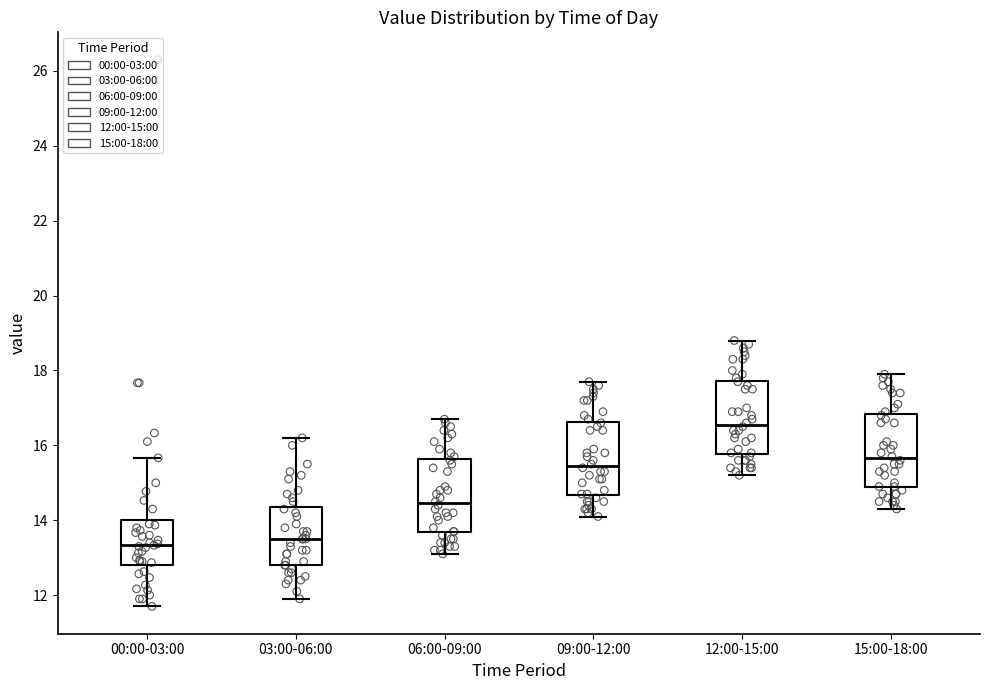

Reading left to right, transcribe this box plot: for each box, give where its median line is, the range the box spans, and where its two whiskers end, as read against the y-axis. The values are not printed on the chart, so give them approximately, as read against the axis.

00:00-03:00: median 13.4, box 12.8 to 14.0, whiskers 11.8 to 15.6
03:00-06:00: median 13.6, box 12.8 to 14.4, whiskers 12.0 to 16.2
06:00-09:00: median 14.4, box 13.6 to 15.6, whiskers 13.2 to 16.8
09:00-12:00: median 15.4, box 14.6 to 16.6, whiskers 14.2 to 17.8
12:00-15:00: median 16.6, box 15.8 to 17.8, whiskers 15.2 to 18.8
15:00-18:00: median 15.6, box 14.8 to 16.8, whiskers 14.4 to 18.0